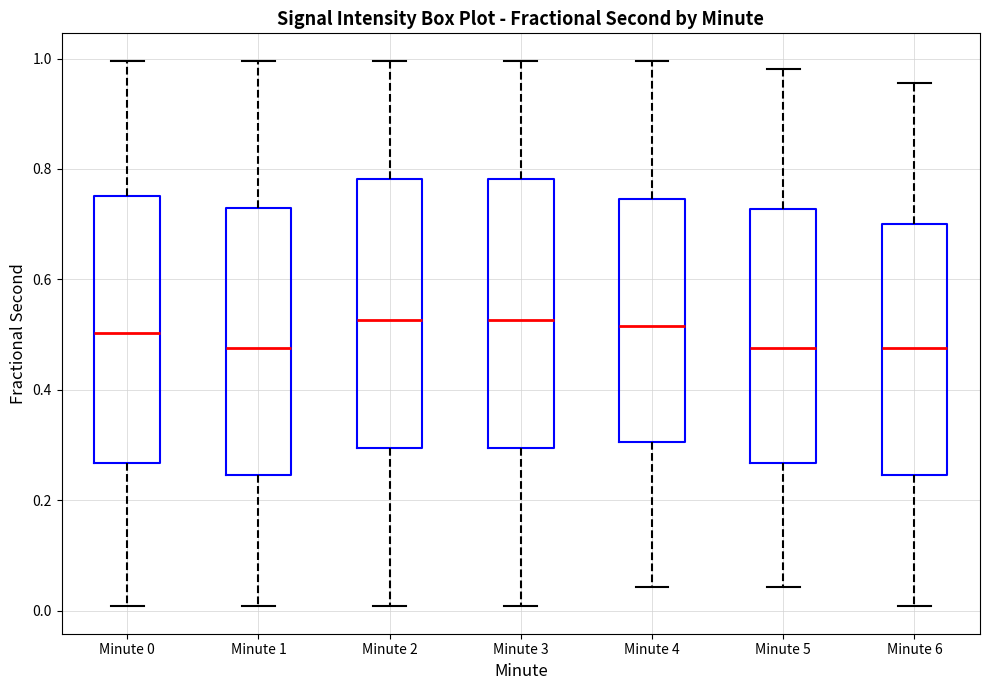

Where does the lower whisker of the box for Minute 2 end on the y-axis? The values are not printed on the chart, so give them approximately, as read against the axis.

0.00